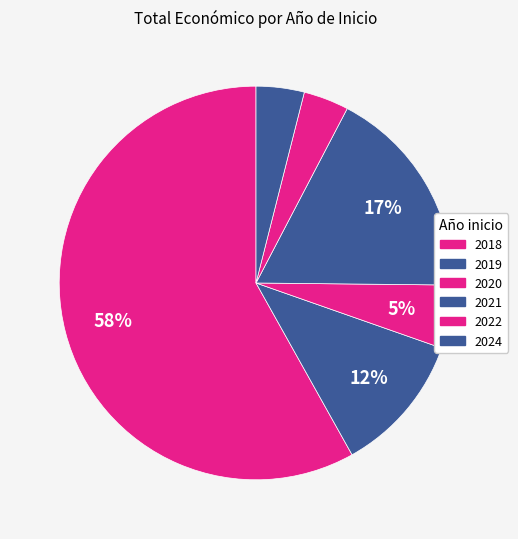

Is it true that 2021 is 15% of the pie?

False